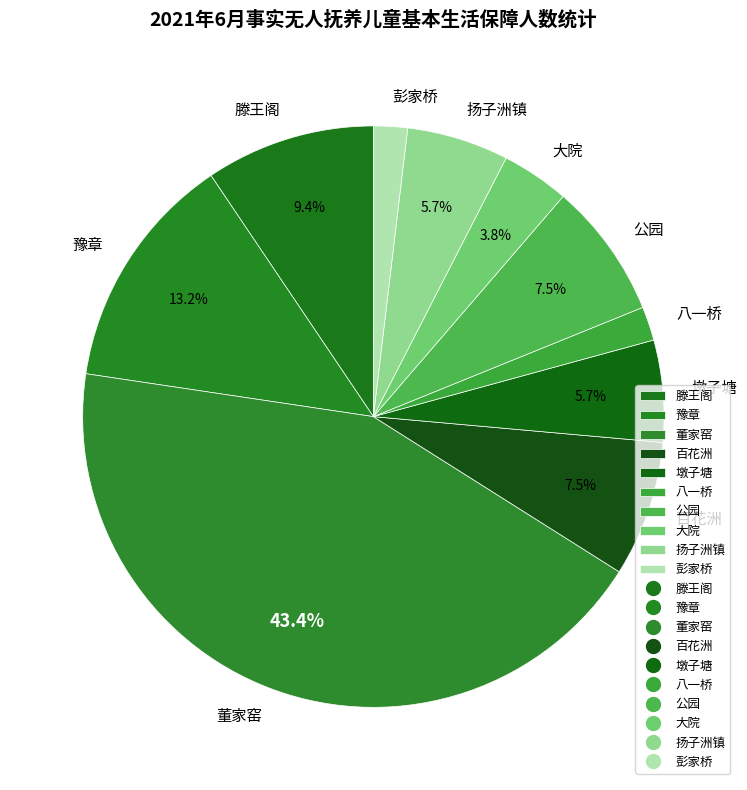

True or false: 公园 accounts for 20% of the total.

False